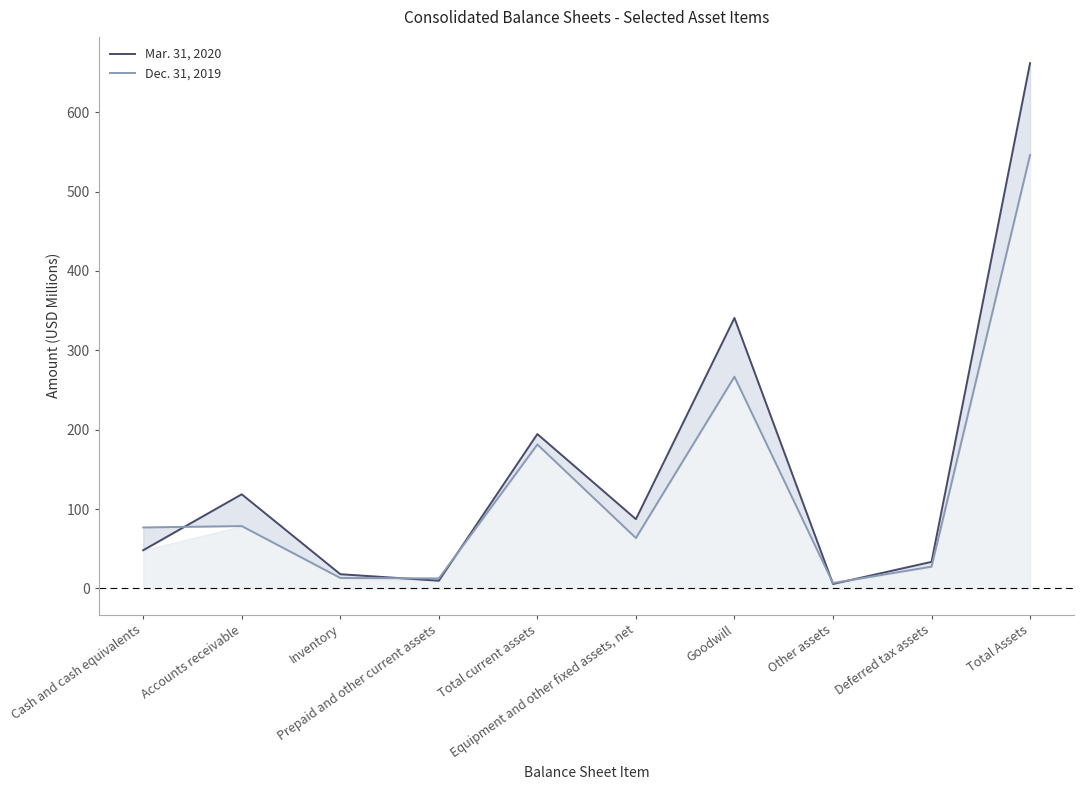

What is the total value across all series at Other assets?

12.5